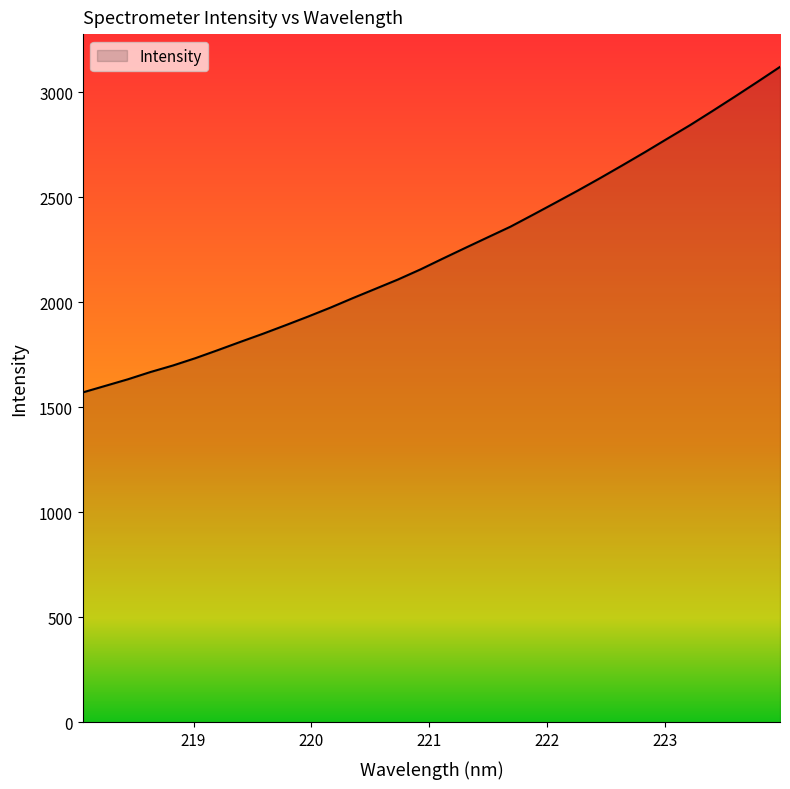

What is the difference between the maximum and minimum values?

1549.6